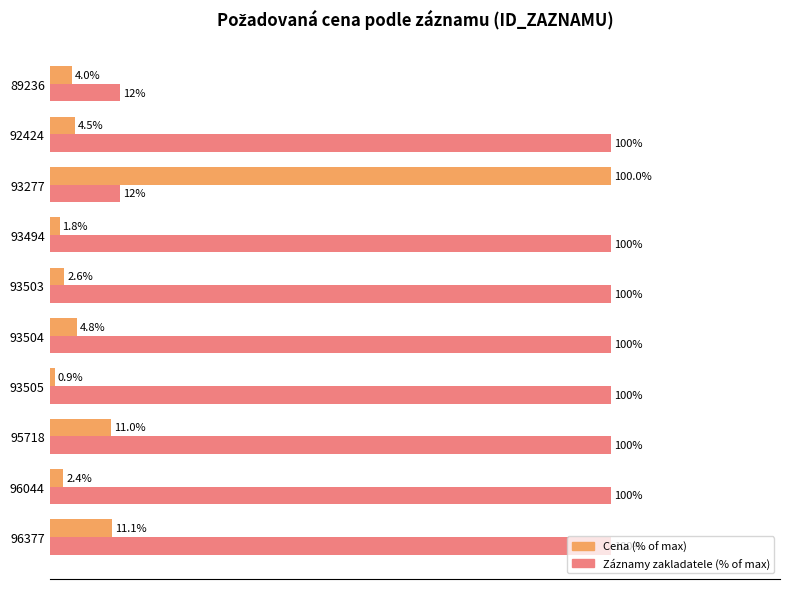

Does the chart contain stacked bars?

No